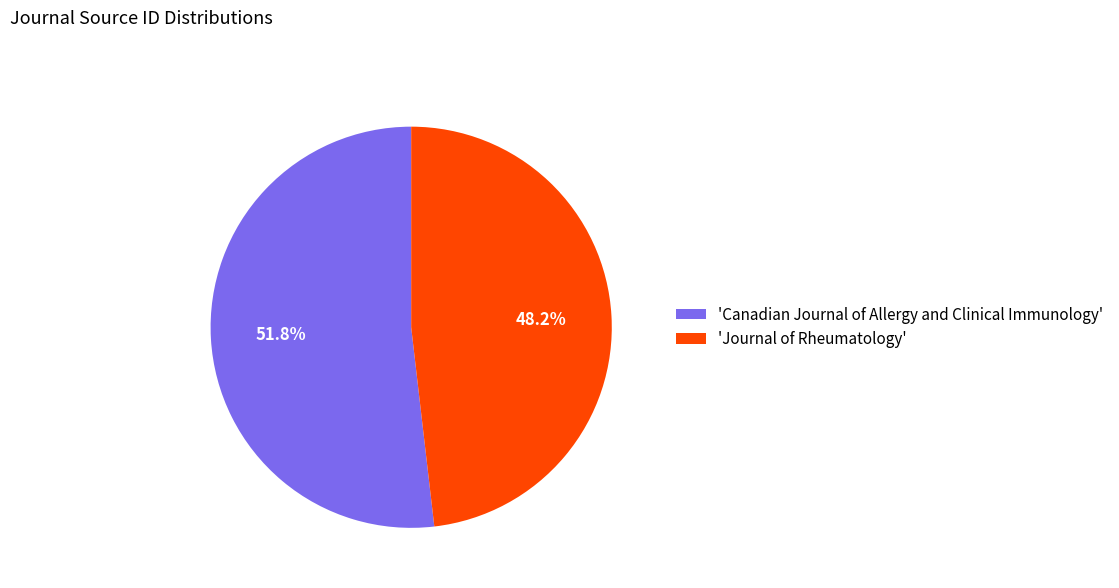

Which slice is the smallest?

'Journal of Rheumatology'